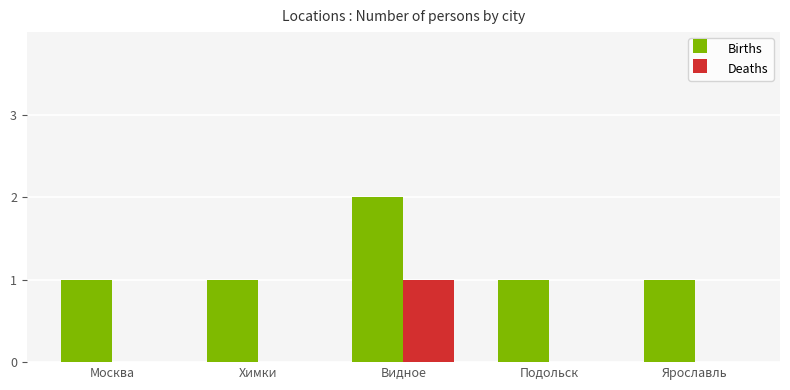

Which series has the largest total across all categories?

Births